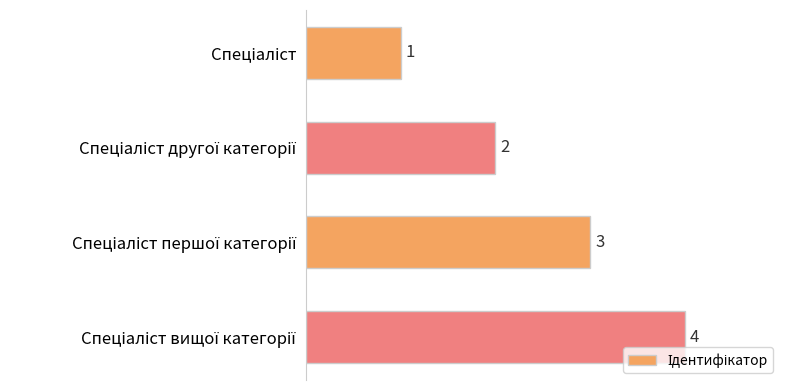

How many values are between 2 and 4?

3